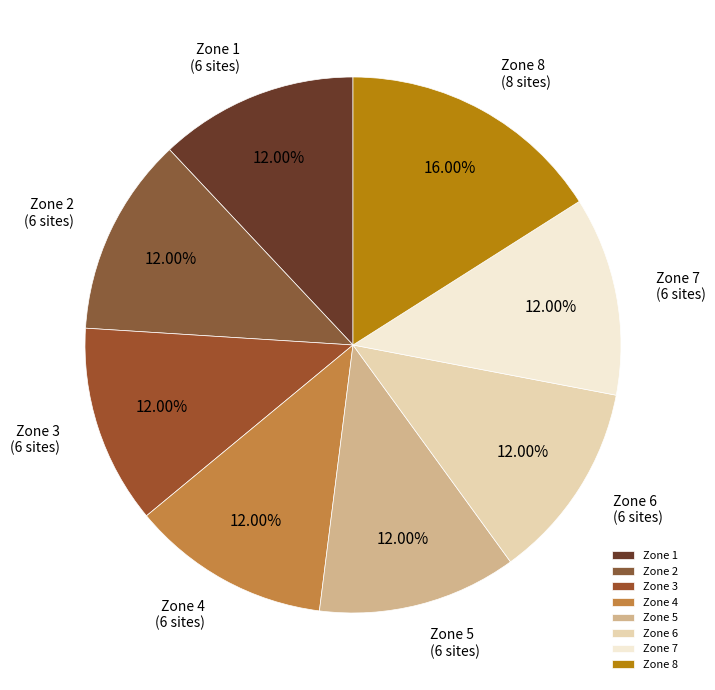

Is there a majority slice in this chart?

No